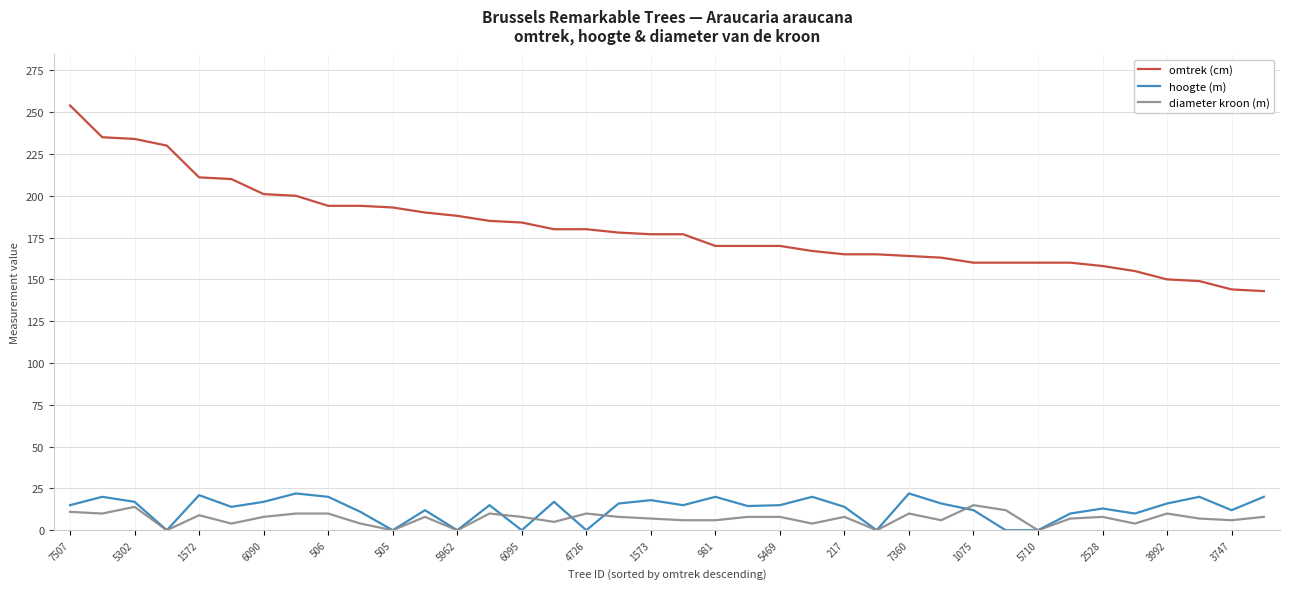

Which series has the largest total across all categories?

omtrek (cm)